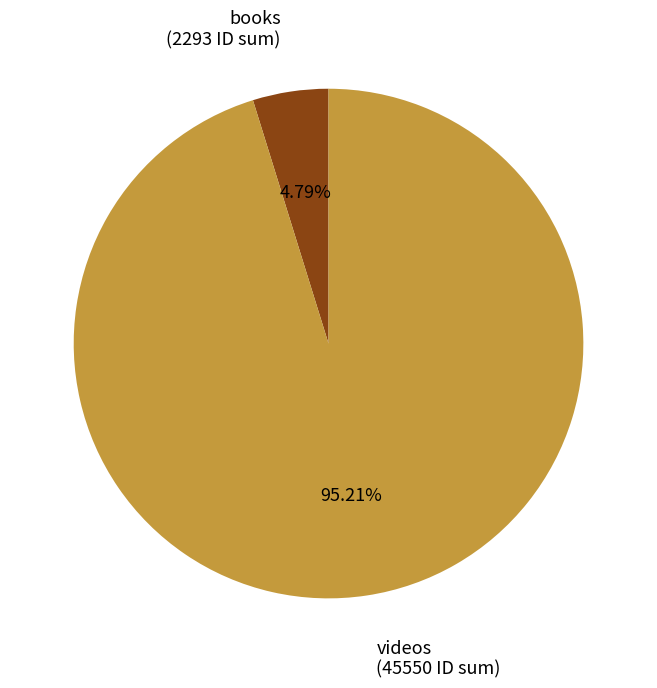

What is the ratio of the value at videos (45550 ID sum) to the value at books (2293 ID sum)?

19.9